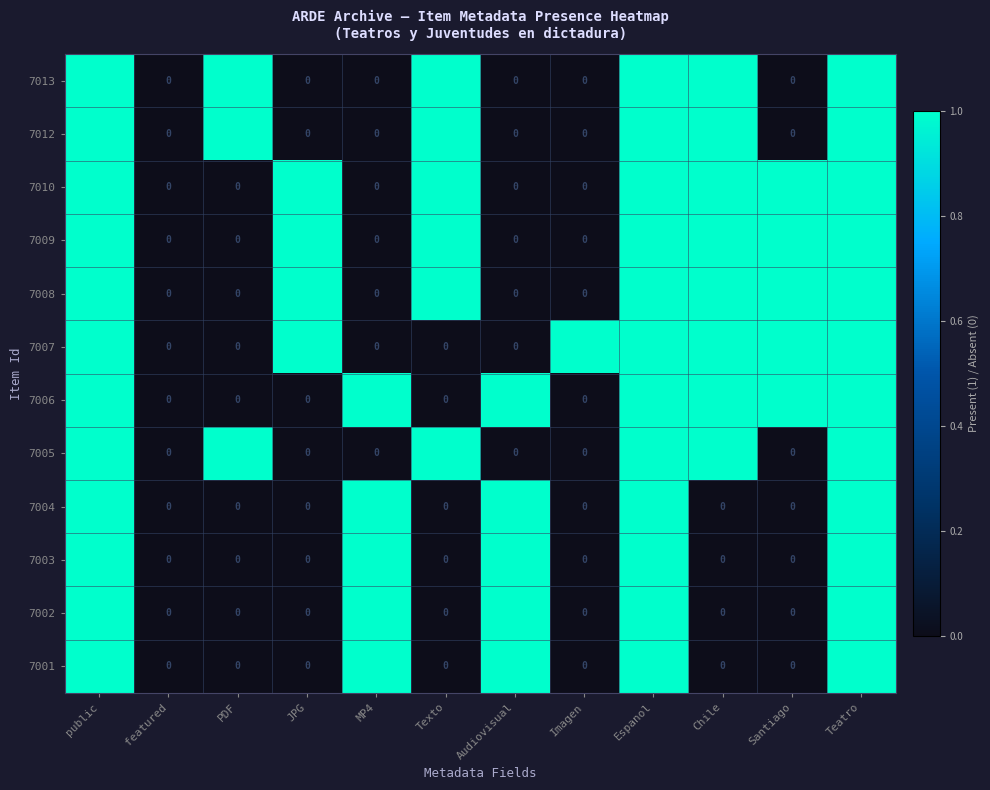

What is the sum of all 7013 values?

6